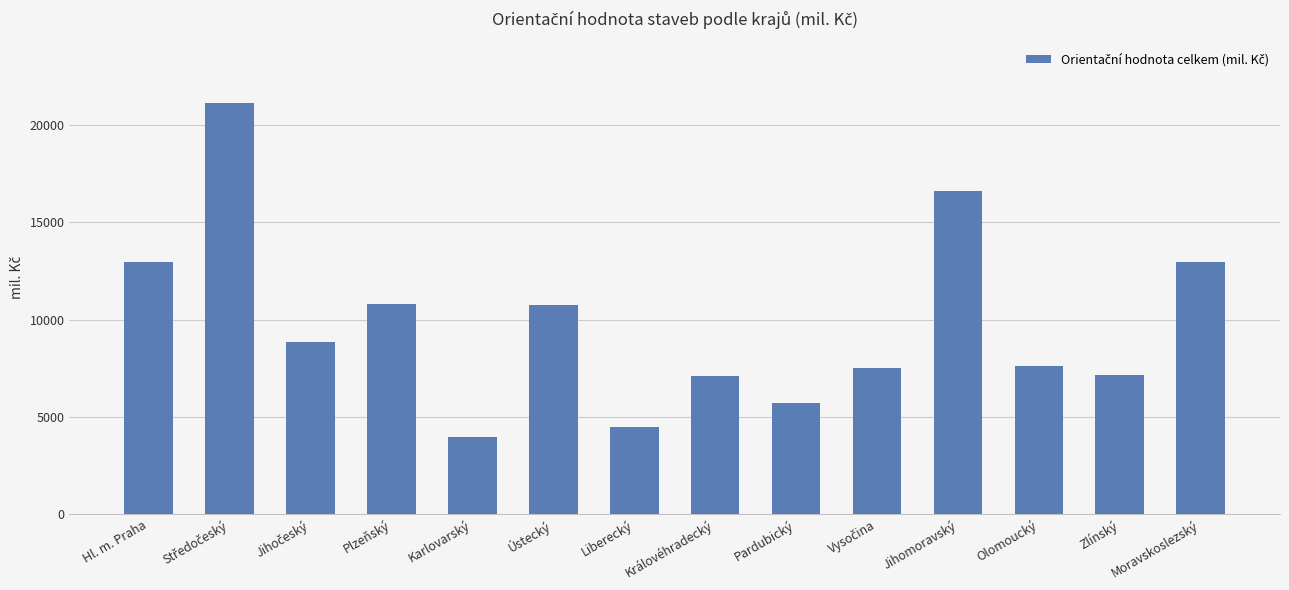

What is the difference between the second highest and minimum values?

12617